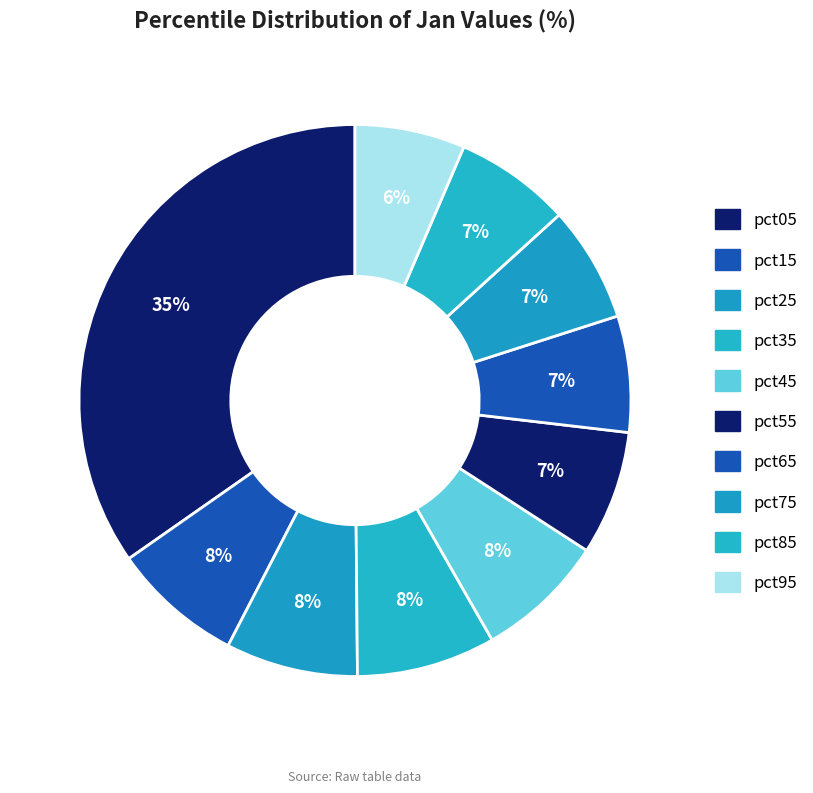

What percentage do pct55 and pct75 together represent?

14.1%